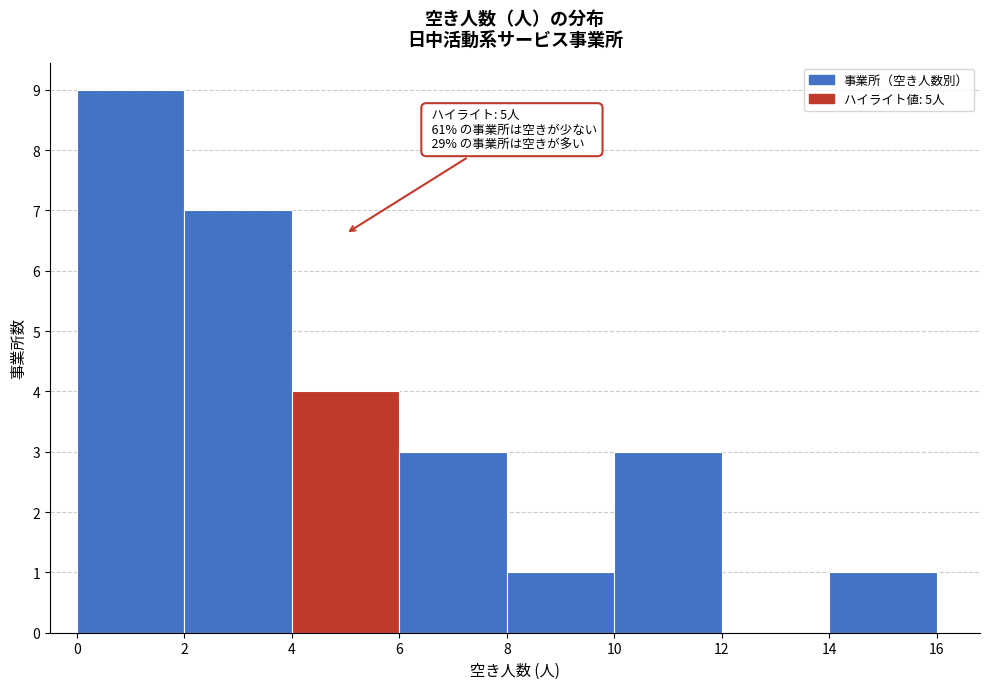

Which range on the x-axis has the tallest bar?

0 to 2